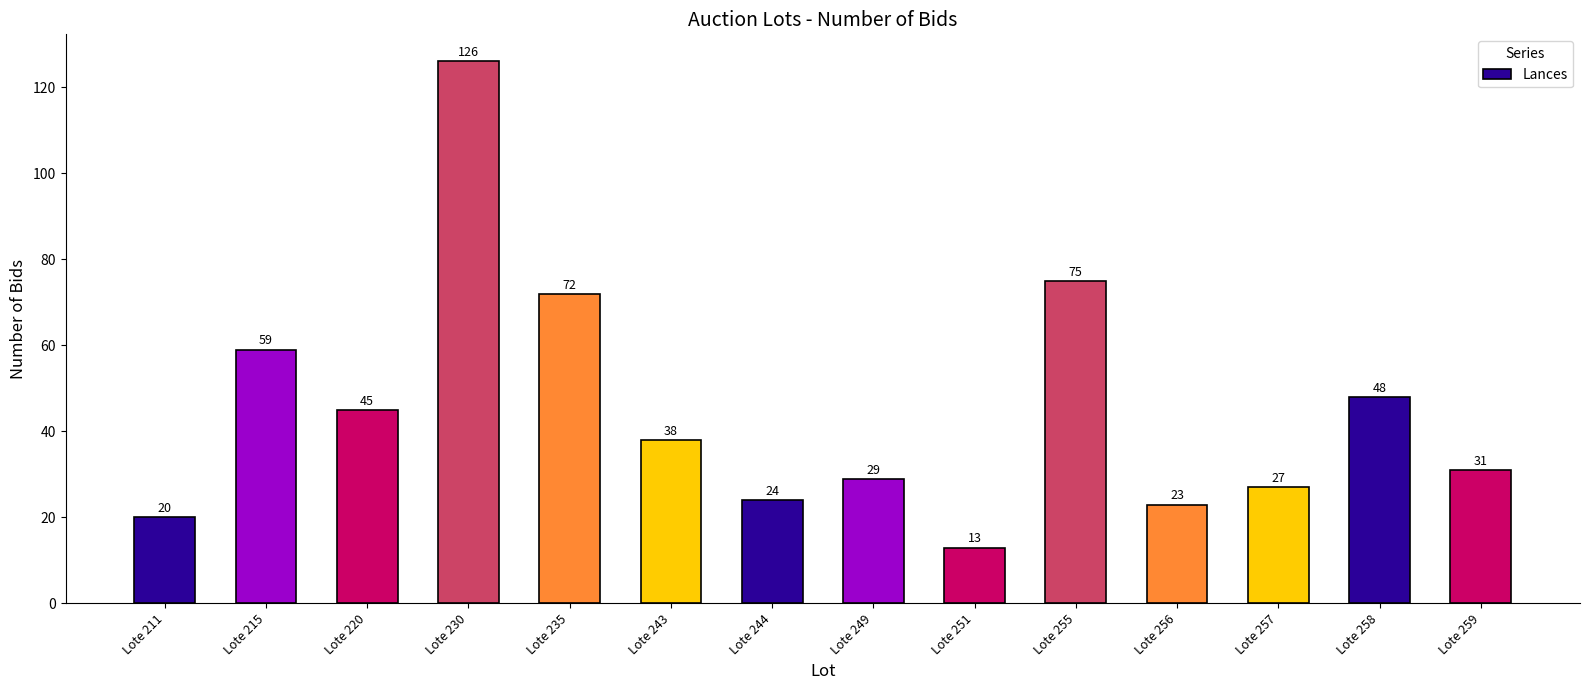

What is the ratio of the value at Lote 255 to the value at Lote 257?

2.8